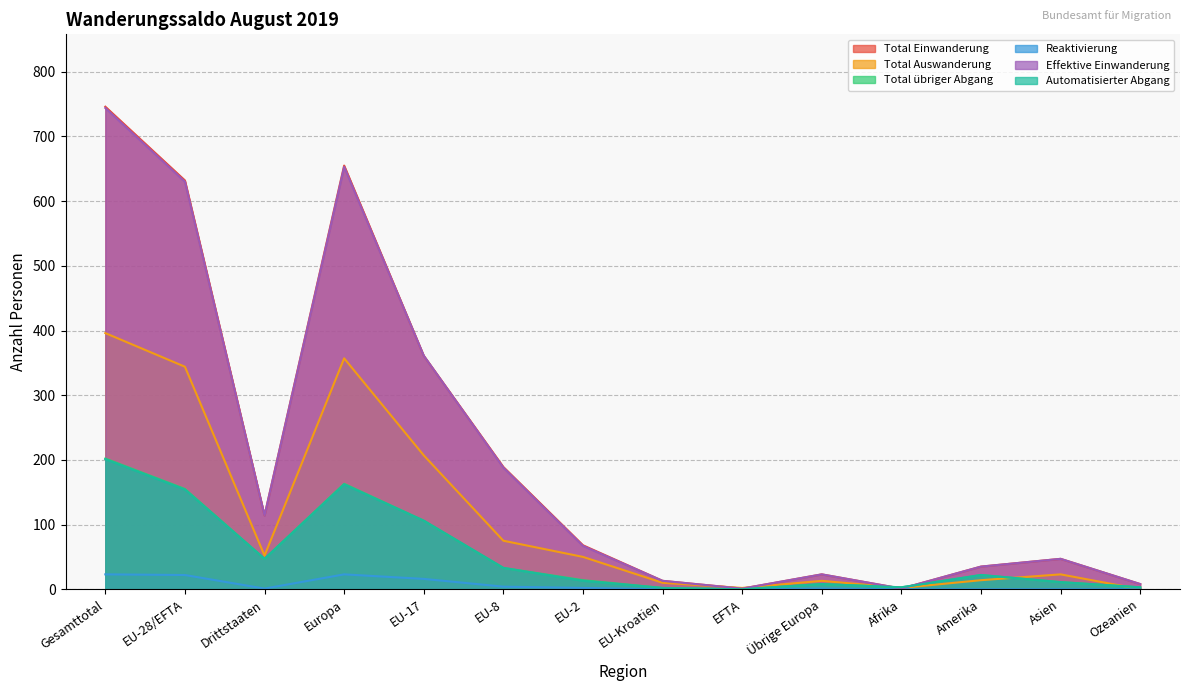

What is the difference between the highest and lowest values at EU-17?

345